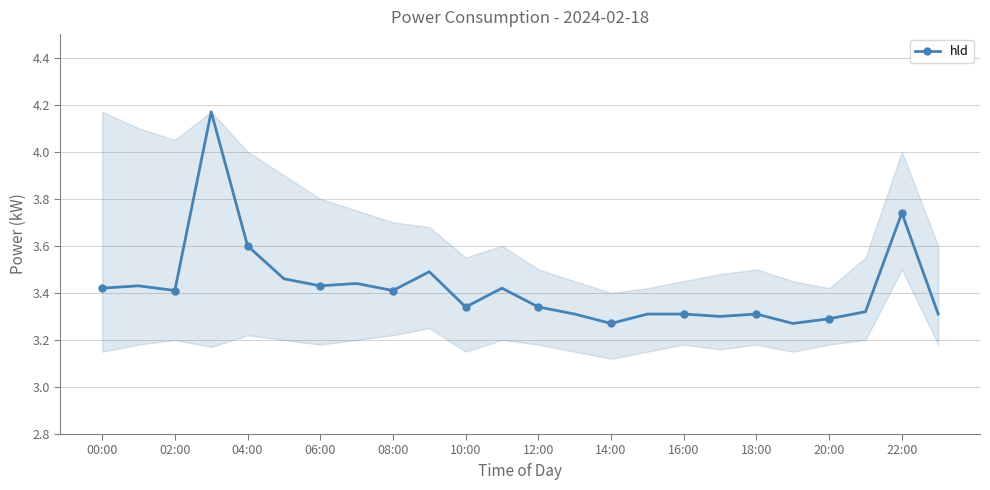

True or false: the data has more than 1 interior local peaks.

True